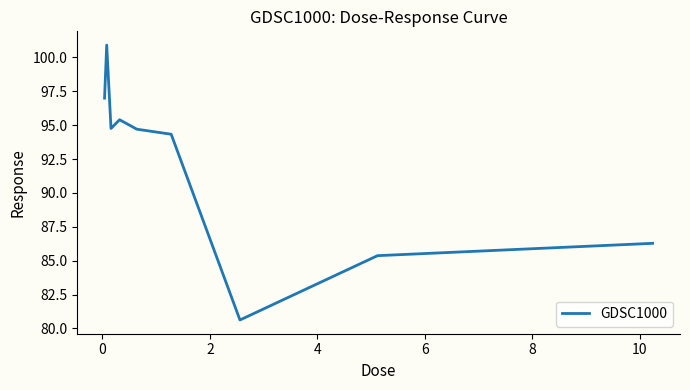

What is the smallest value displayed?

80.6